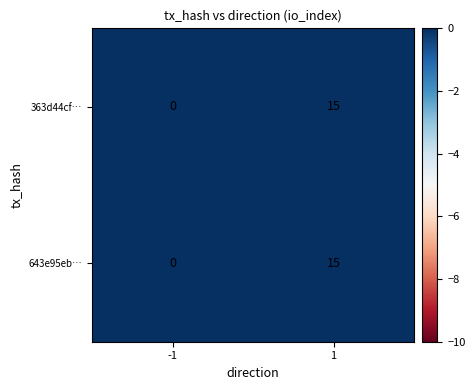

Read the 643e95eb… value at 1, to the nearest 5.

15